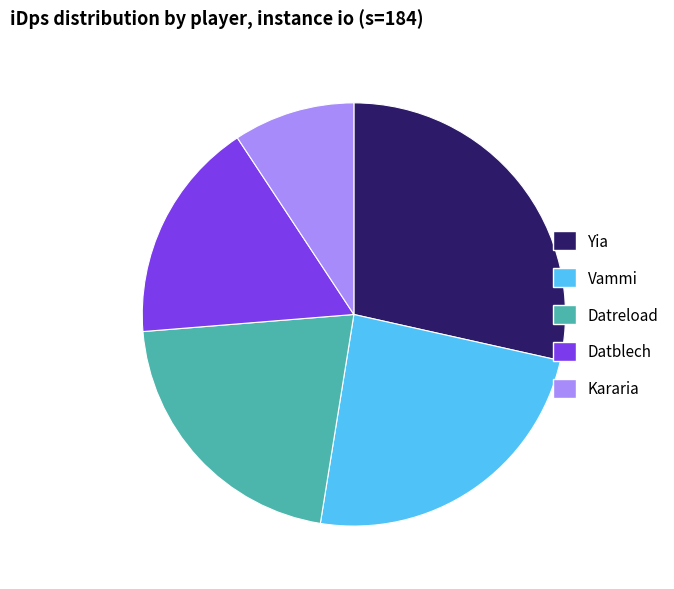

Which category has the biggest portion of the pie?

Yia